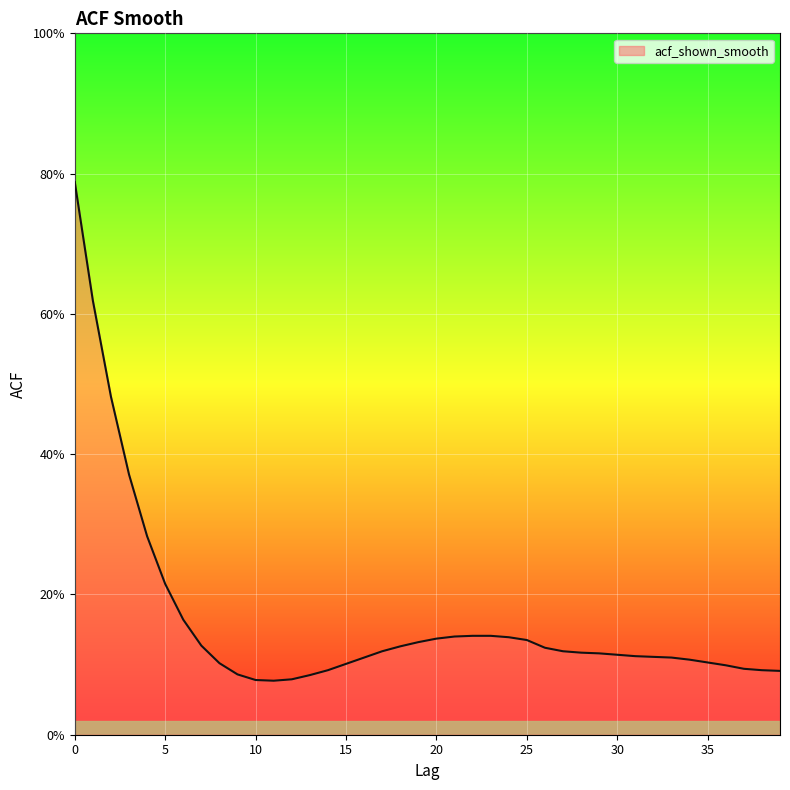

What is the value of the 6th point from the left?

0.2